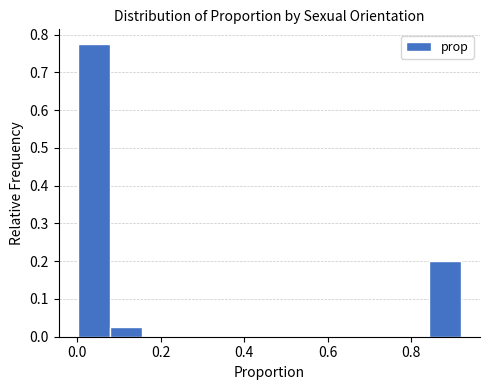

Around what value on the x-axis is the tallest bar? Give the approximate position of its centre, as read against the axis.

0.04